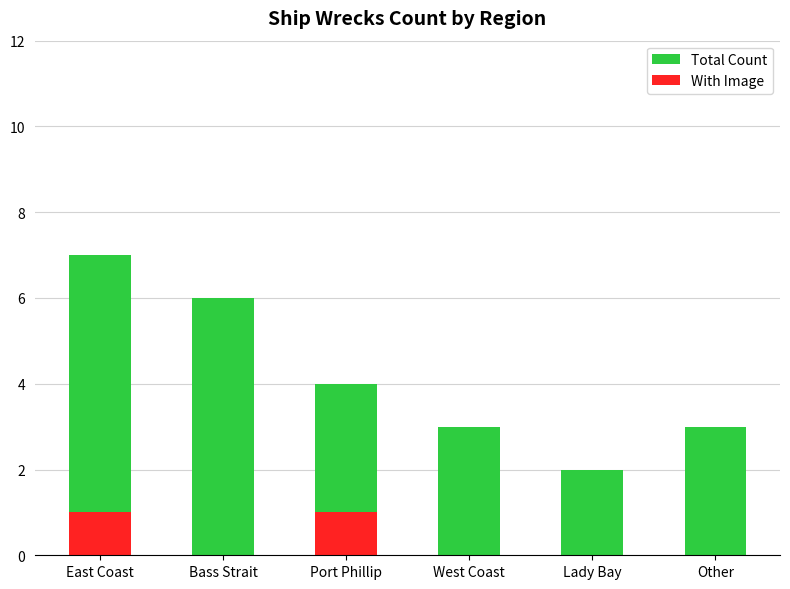

What is the spread (max minus min) of values at Port Phillip?

3